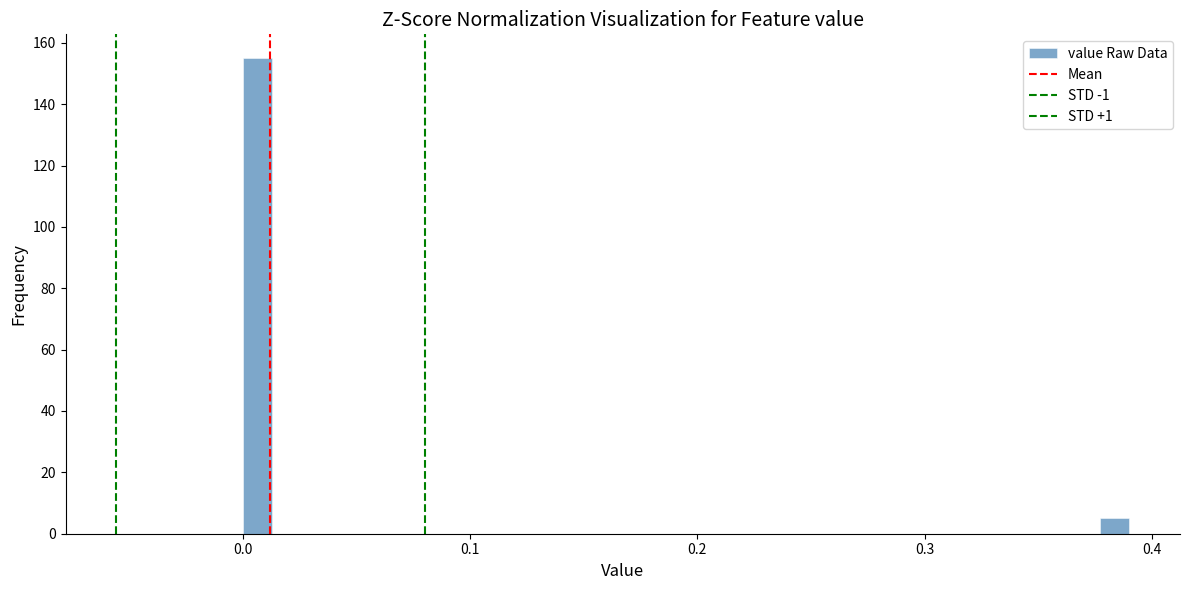

Read against the x-axis, roughly where is the centre of the tallest bar?

0.01